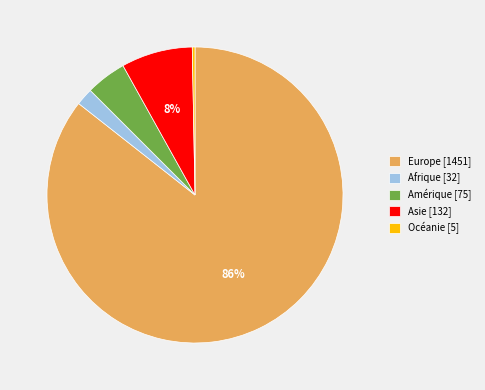

Between Océanie [5] and Europe [1451], which is larger?

Europe [1451]